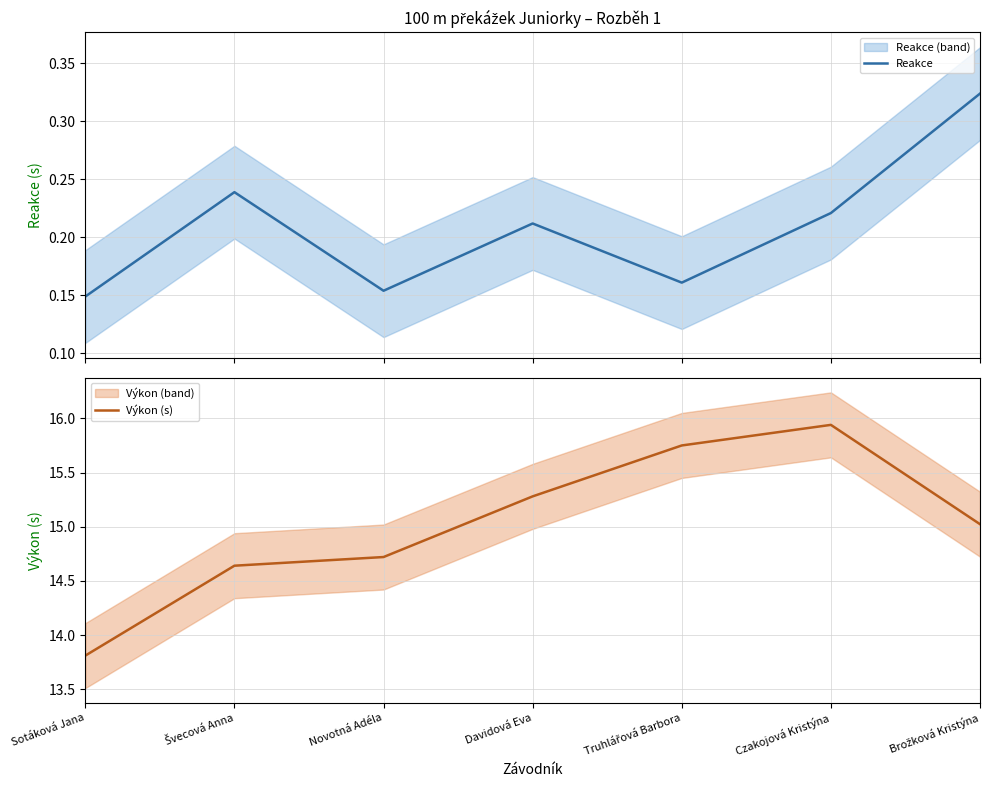

What is the difference between the maximum and minimum values in the Reakce series?

0.2